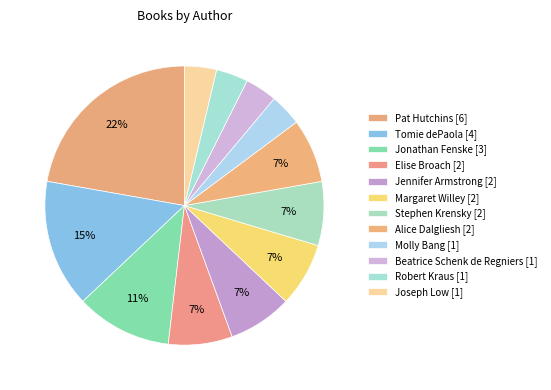

Which slice is the smallest?

Molly Bang (706070)